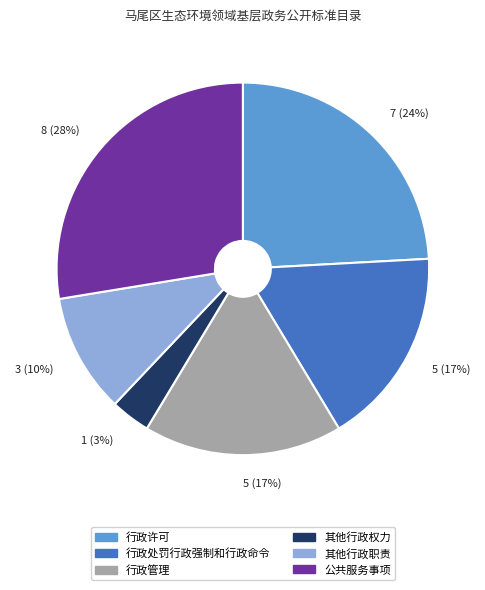

To the nearest percent, what is the average slice percentage?

17%